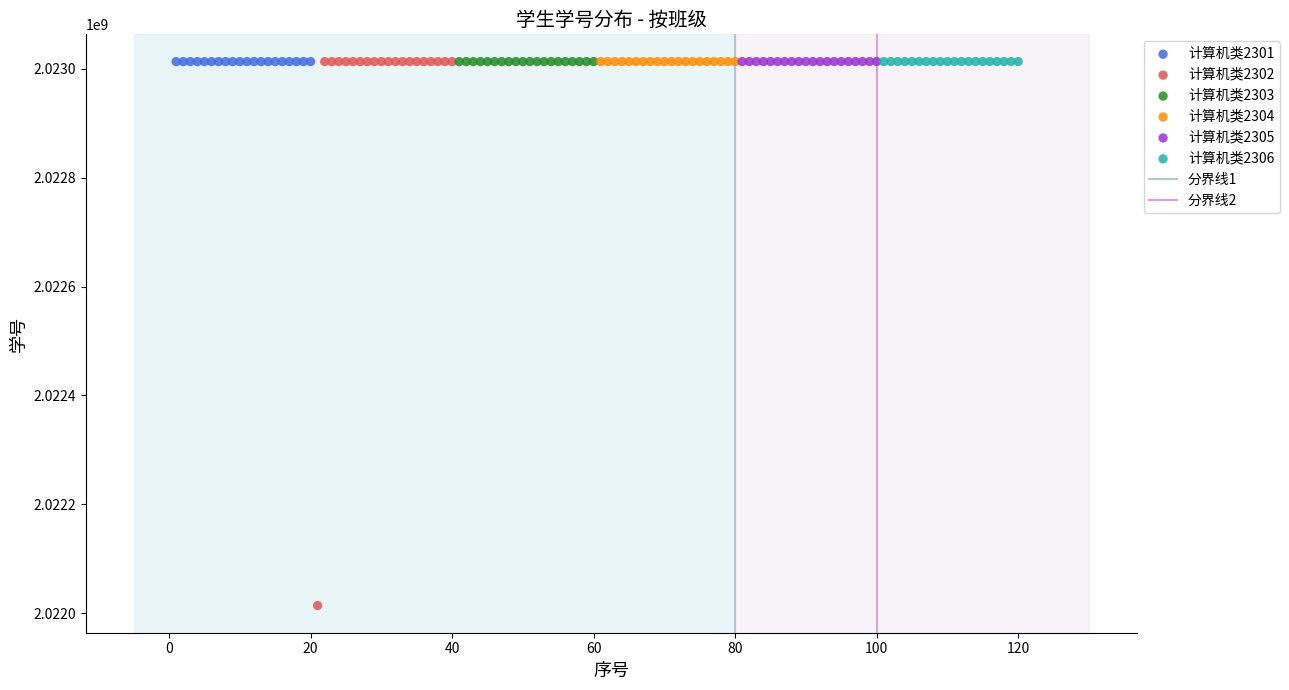

Which series has the largest Y range (max minus min)?

计算机类2302